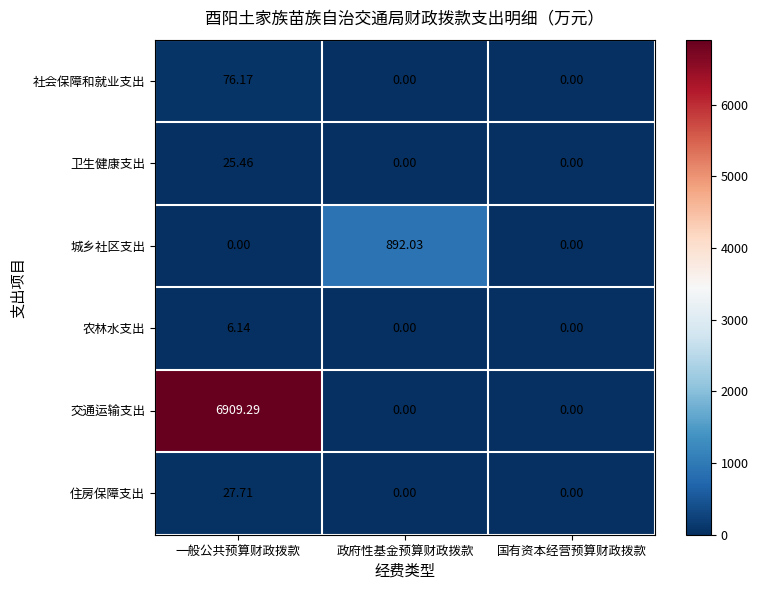

How many data points does each series have?

3